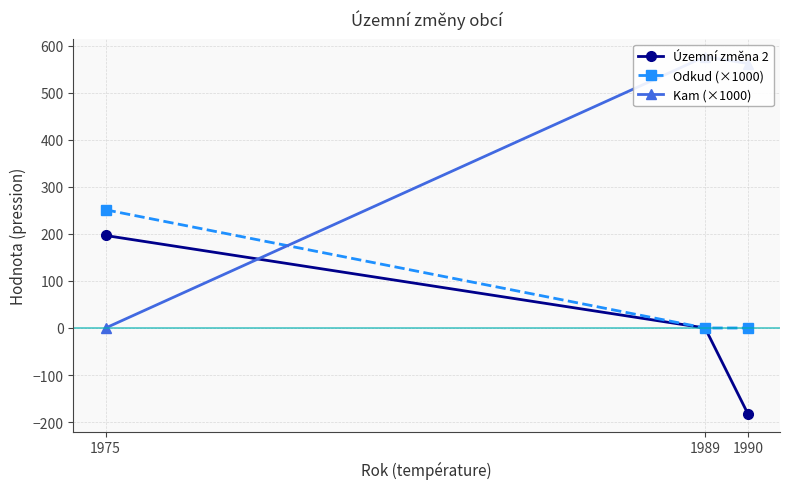

What is the total value across all series at 1990?

380.1